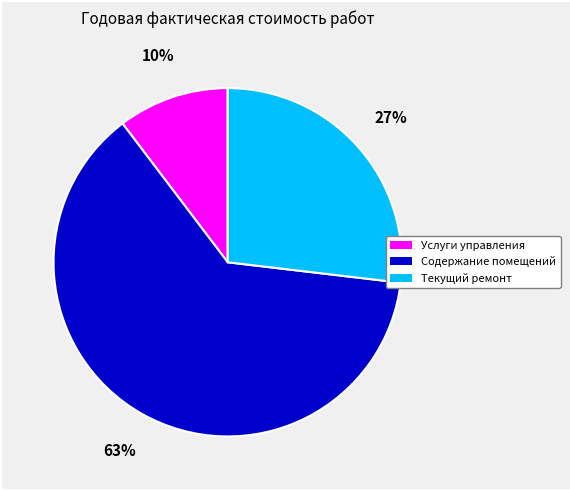

True or false: Текущий ремонт accounts for 36% of the total.

False